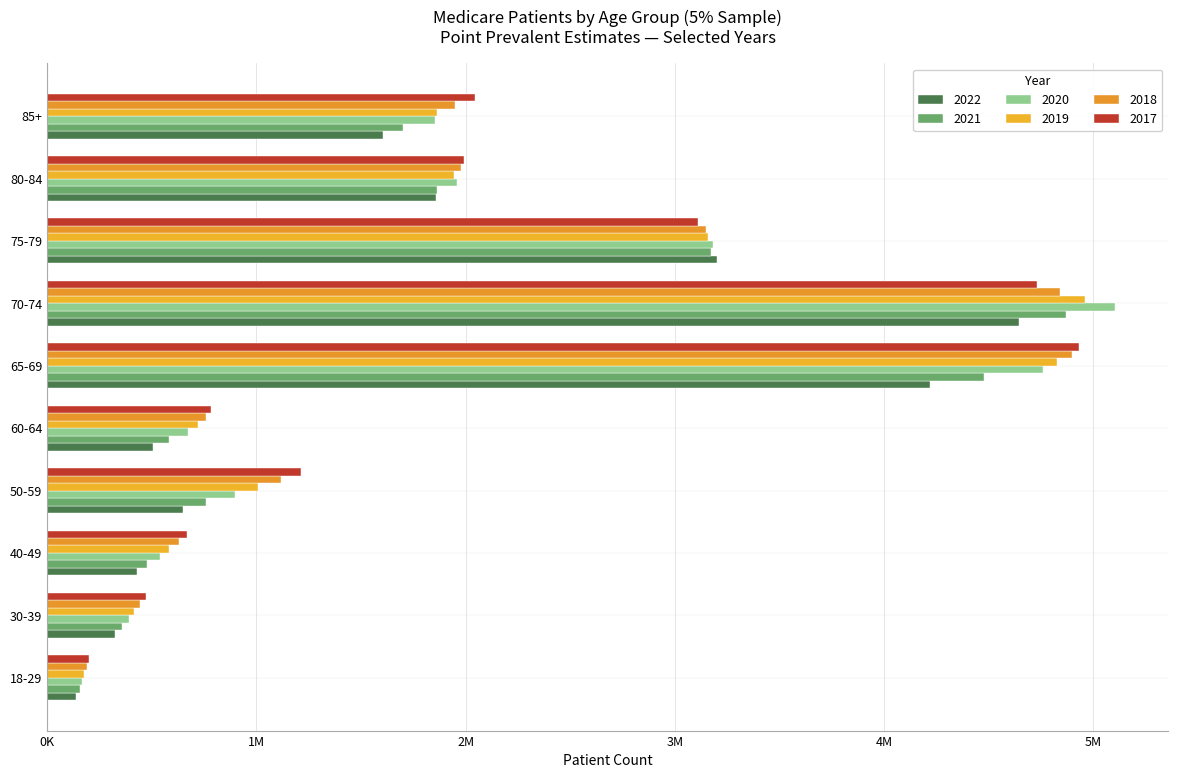

Rank the series by their maximum value, from lowest to highest.

2022, 2021, 2018, 2017, 2019, 2020